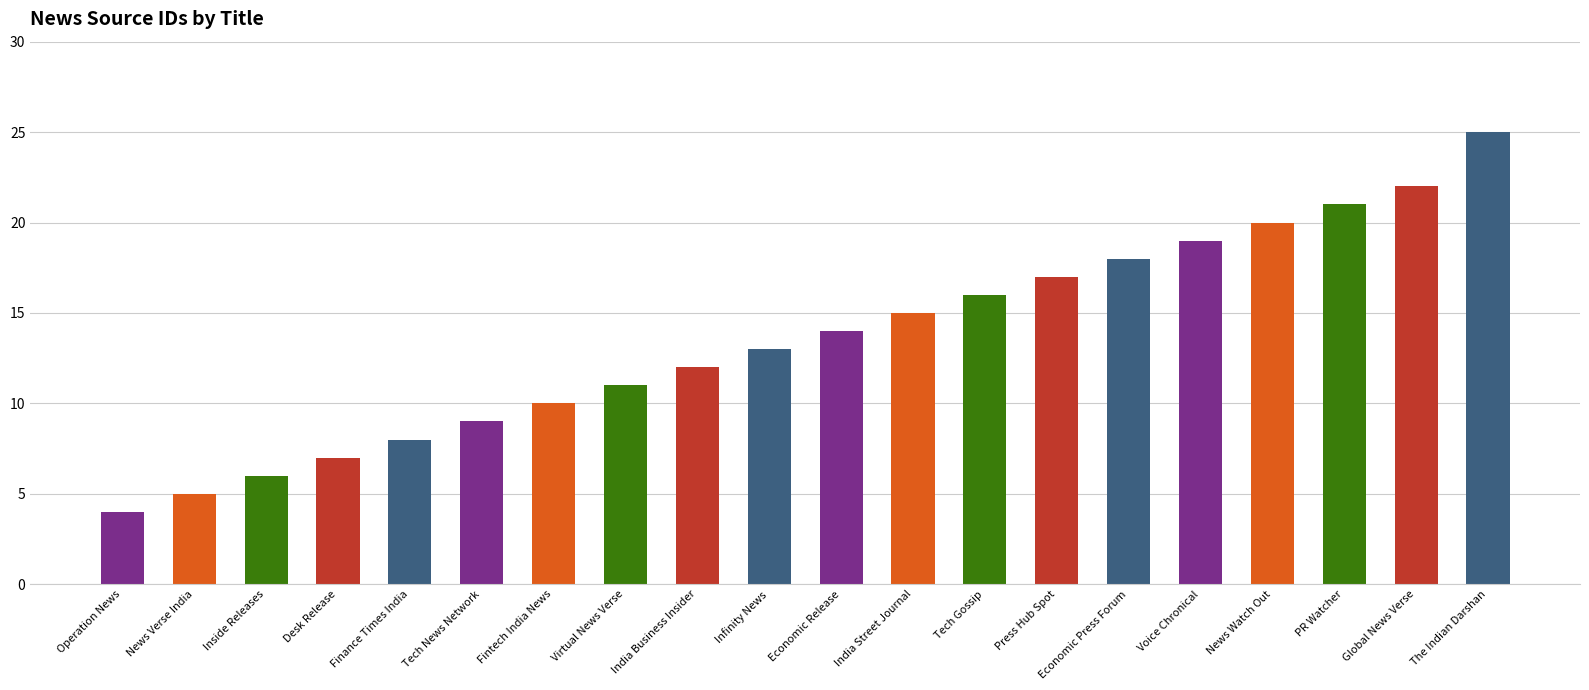

True or false: the data shows 9 at Tech News Network.

True